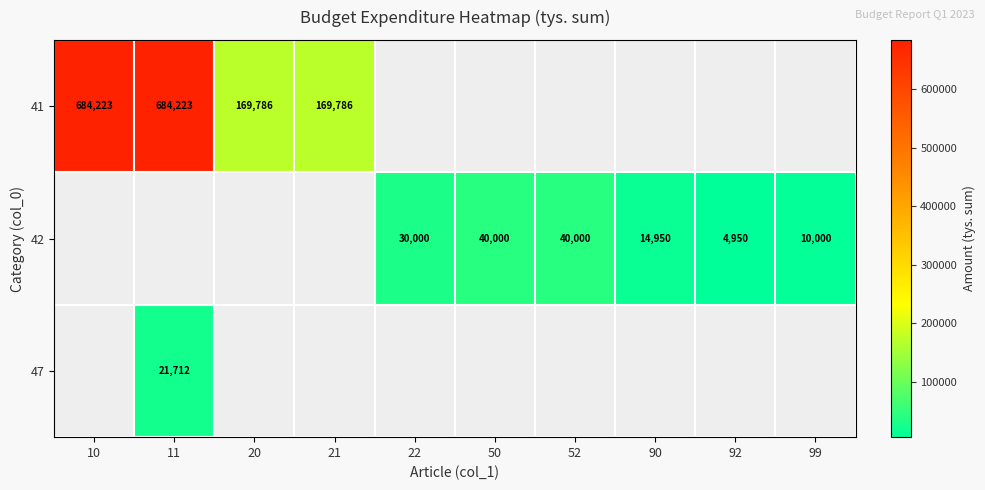

The value of 41 at 10 is 168932. True or false?

False